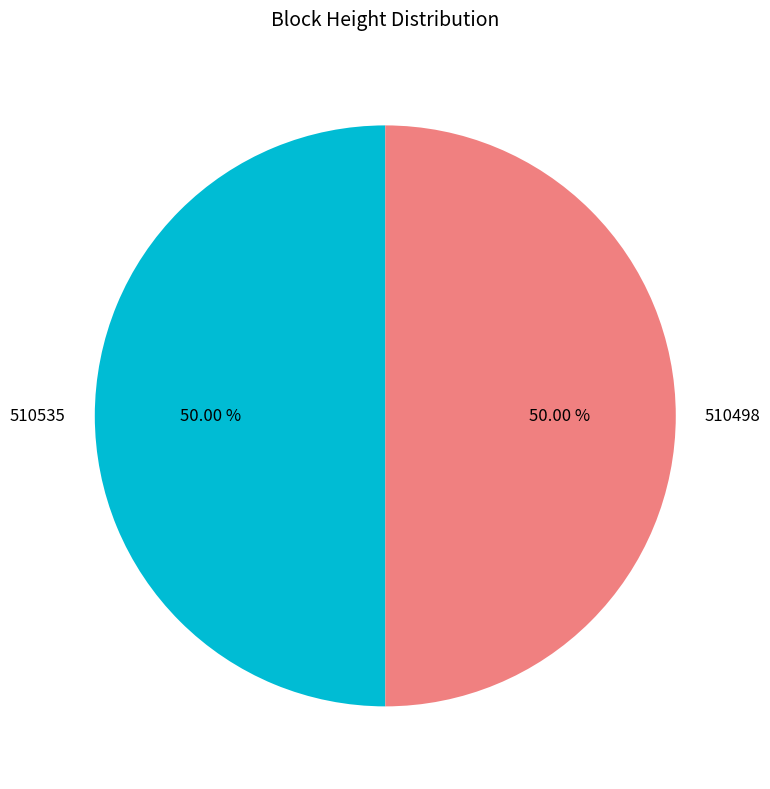

Do 510535 and 510498 together represent more than half of the pie?

Yes